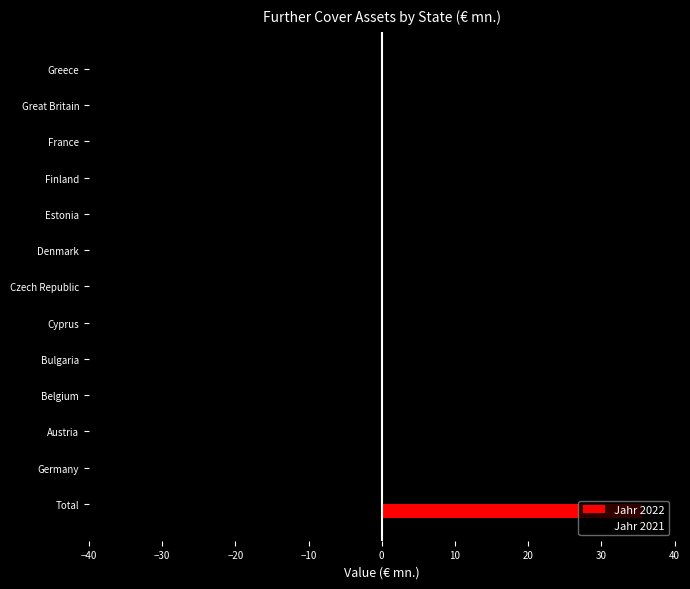

What is the sum of all Jahr 2022 values?

35.5